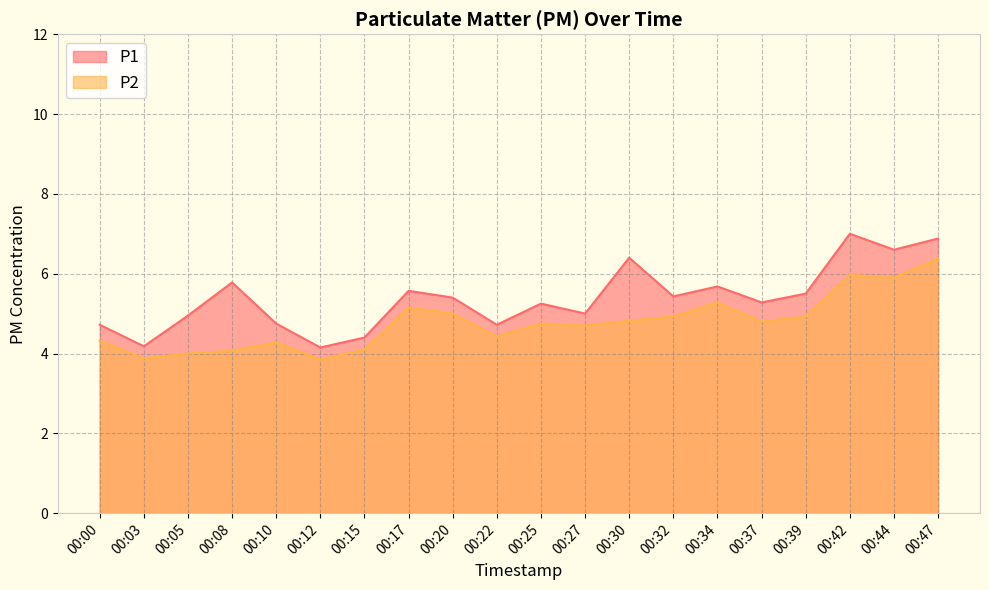

Between 00:22 and 00:44, which is larger?

00:44